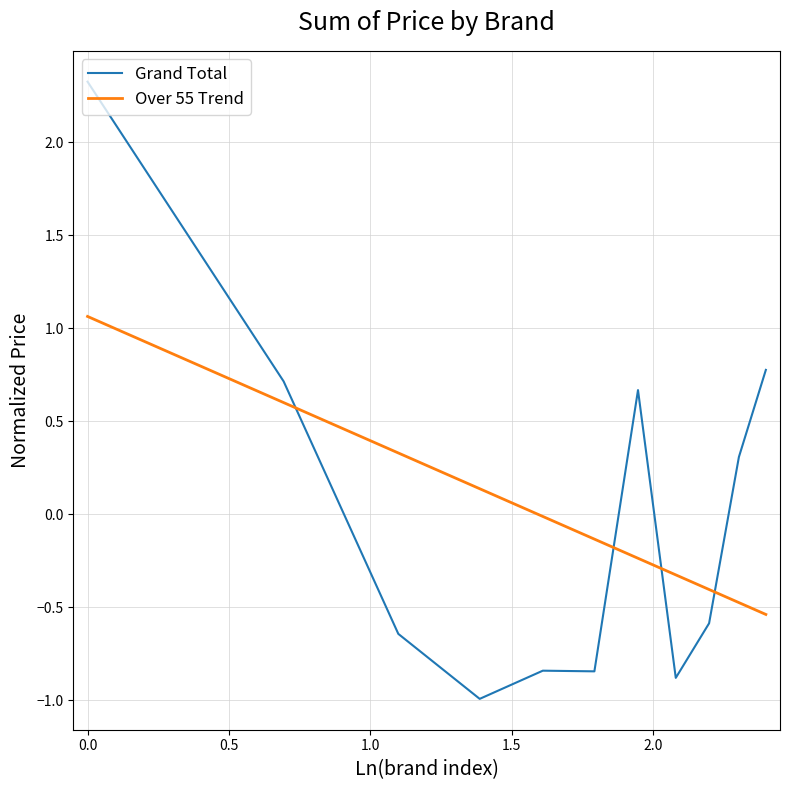

What is the minimum value for Grand Total?

-1.0